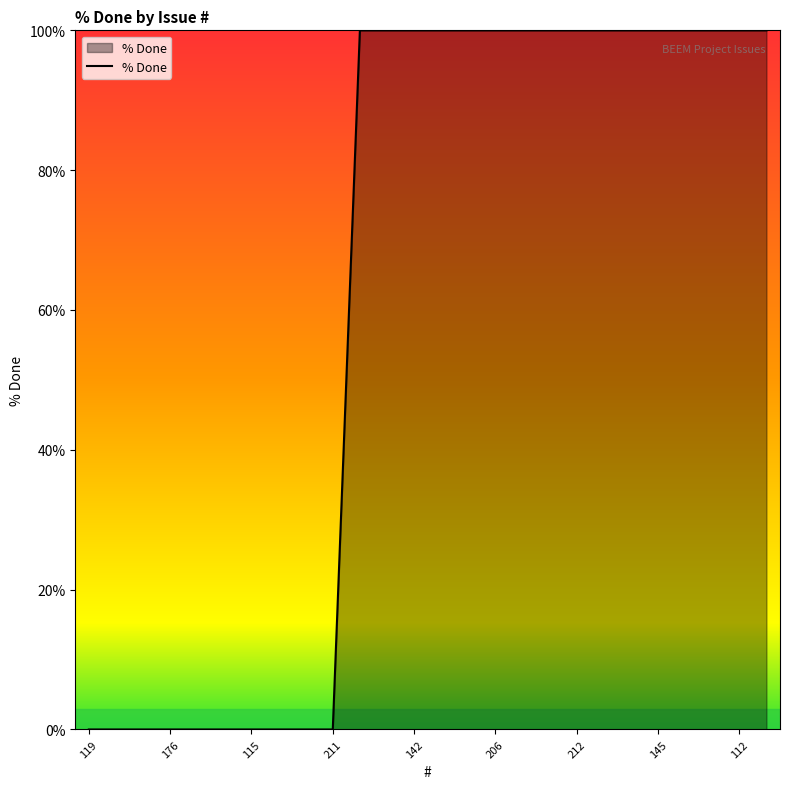

What is the greatest value displayed?

100